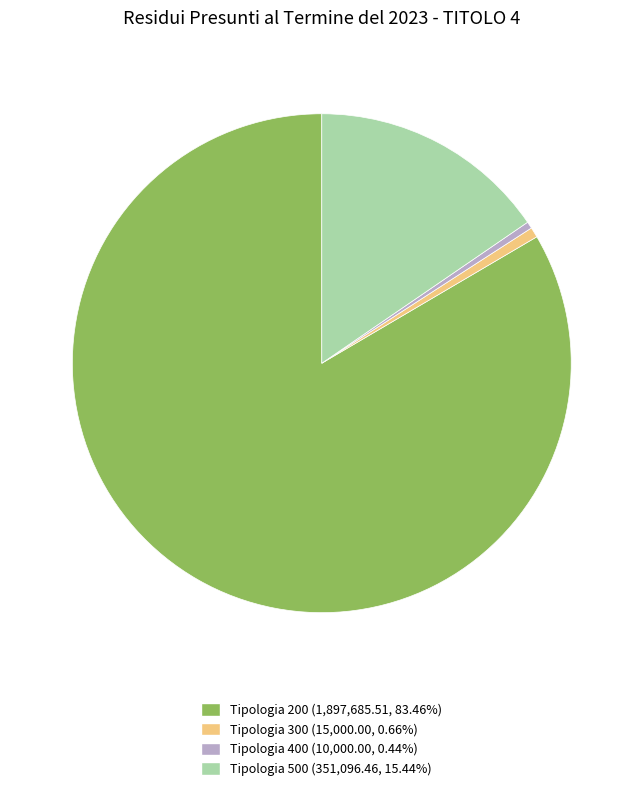

Does any single category account for the majority?

Yes